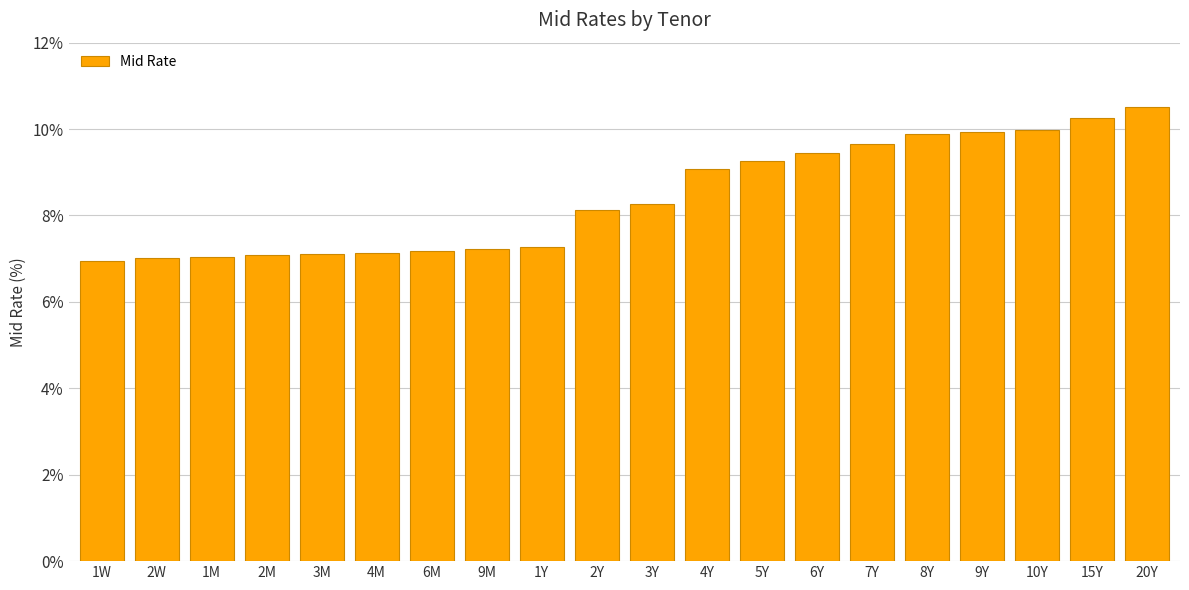

Approximately how many times larger is the value at 4Y compared to 7Y?

0.9